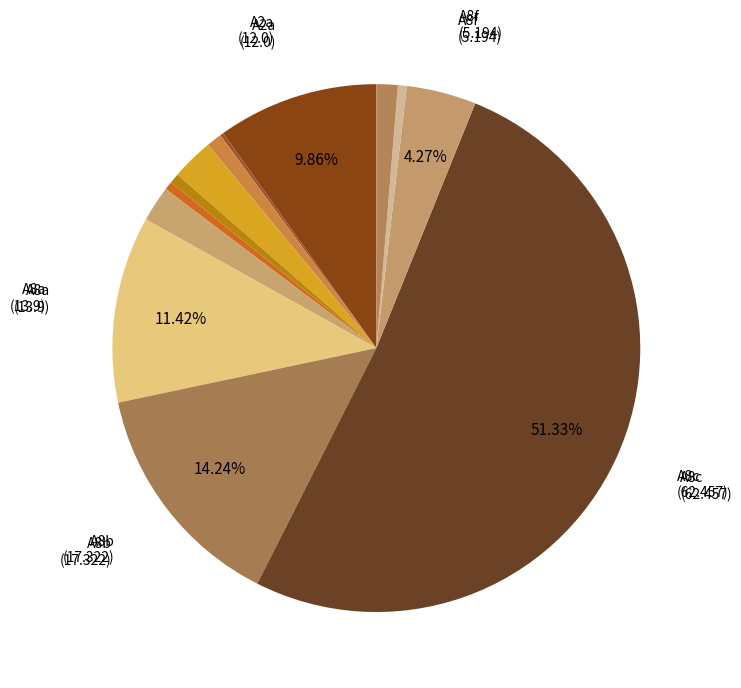

Which slice is the largest?

A8c